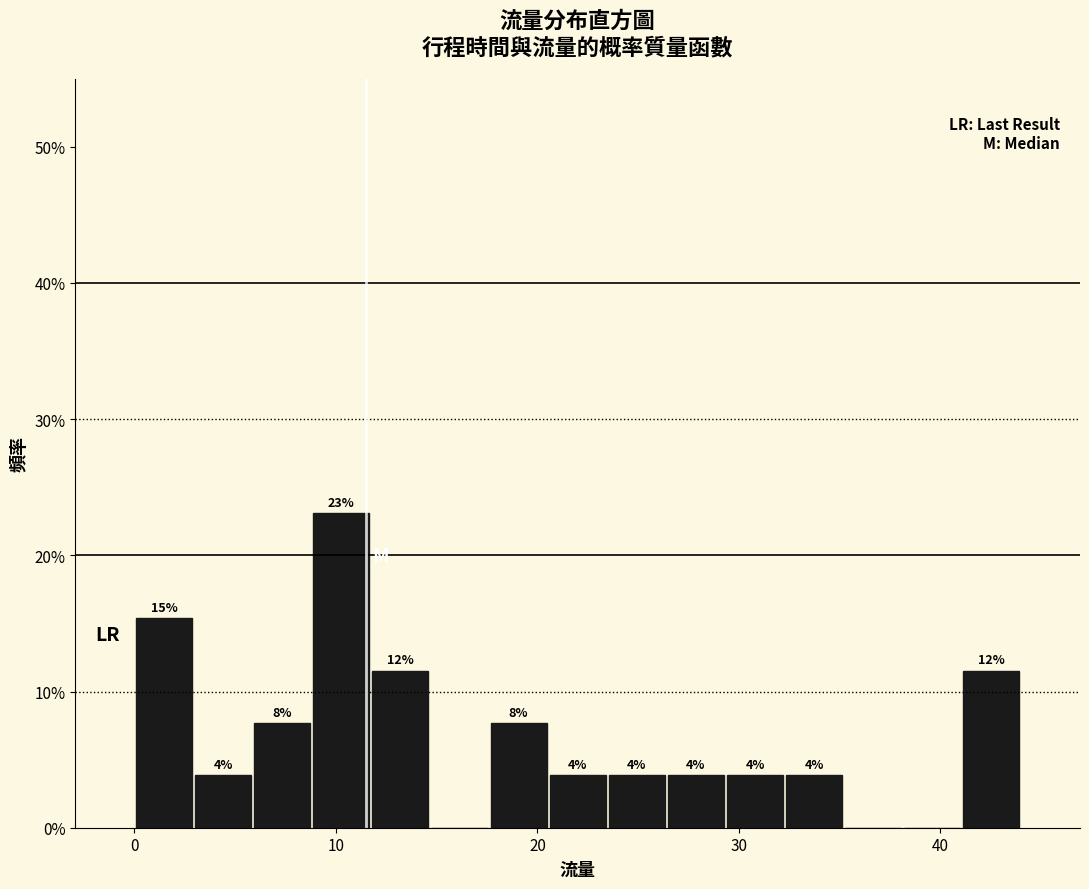

Around what value on the x-axis is the tallest bar? Give the approximate position of its centre, as read against the axis.

10